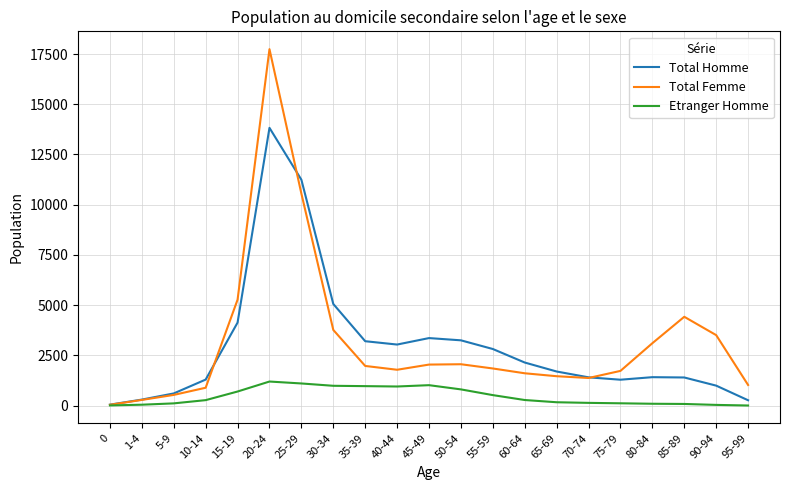

Which series has the largest range (max minus min)?

Total Femme